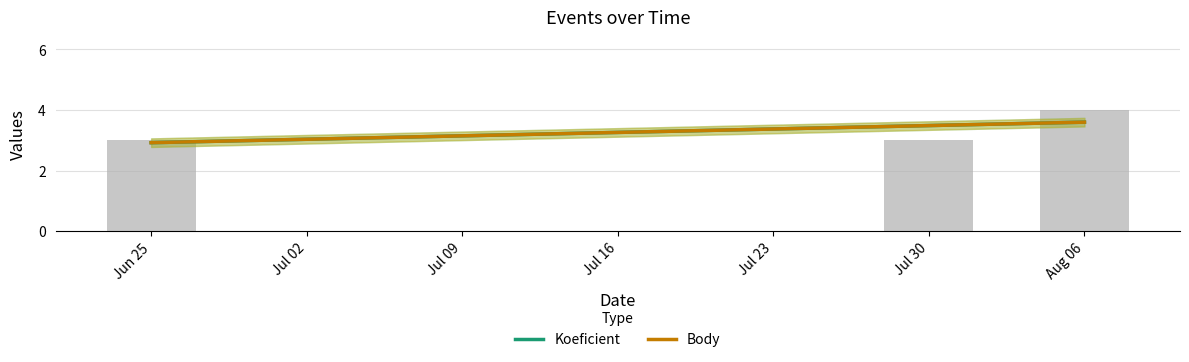

Is it true that the value at Jun 25 is 3?

True